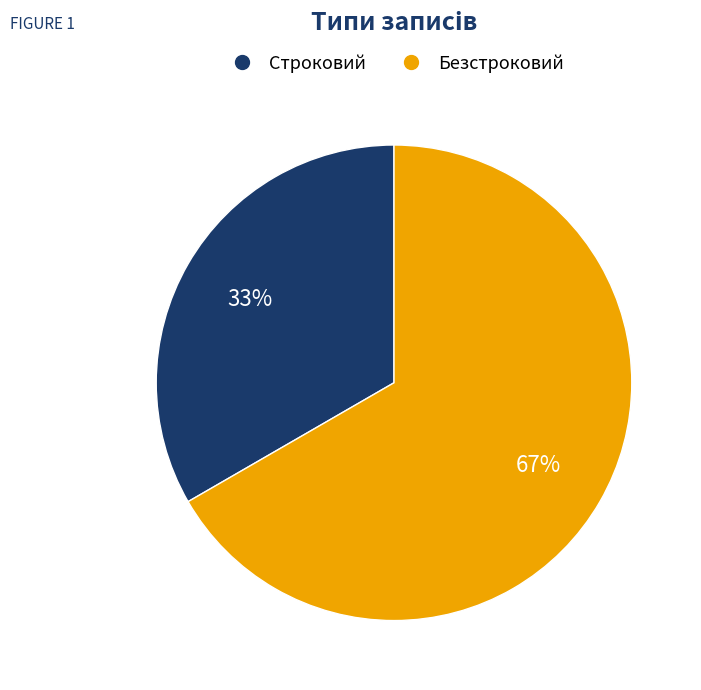

Which has a higher value, Строковий or Безстроковий?

Безстроковий